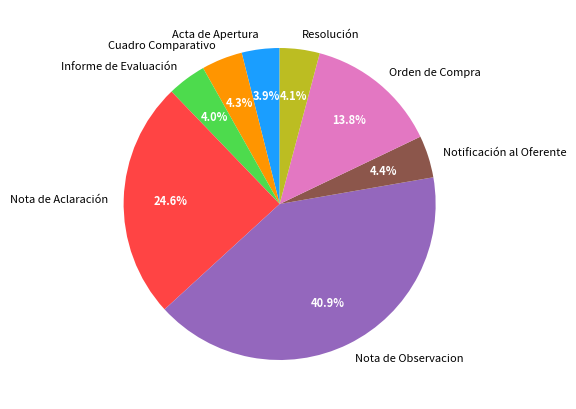

Which category has the biggest portion of the pie?

Nota de Observacion